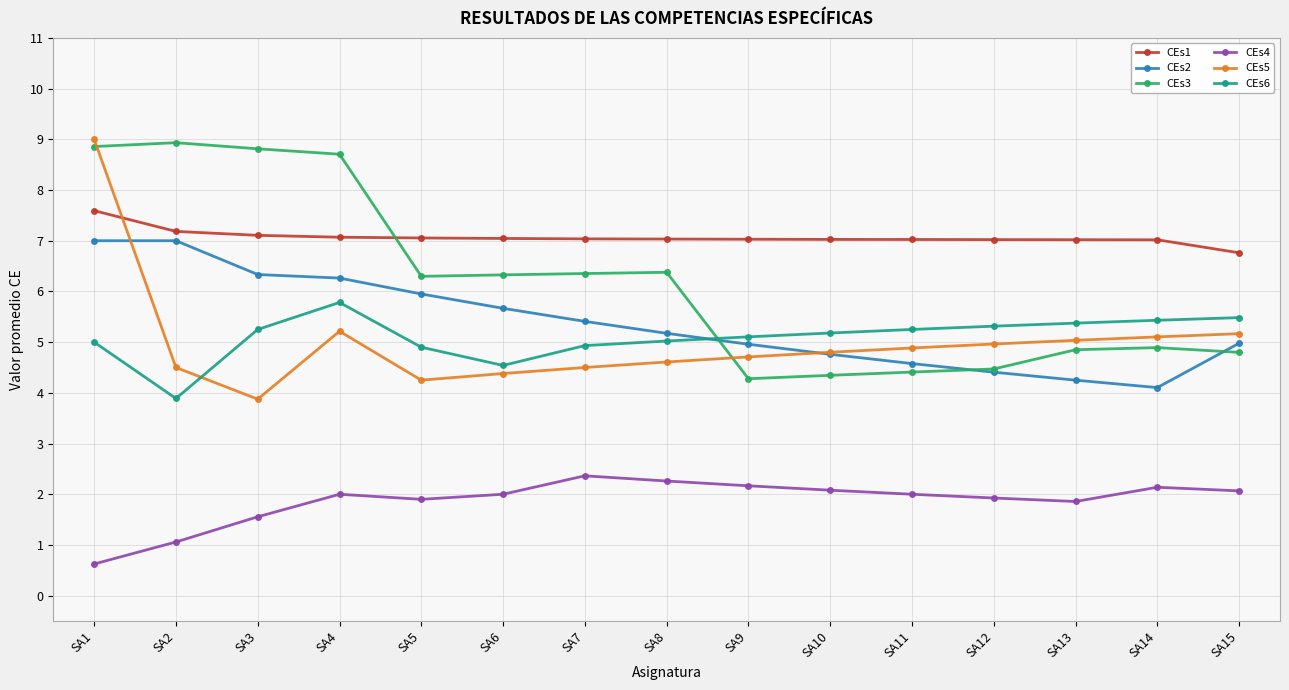

Rank the series at SA1 from highest to lowest value.

CEs5, CEs3, CEs1, CEs2, CEs6, CEs4